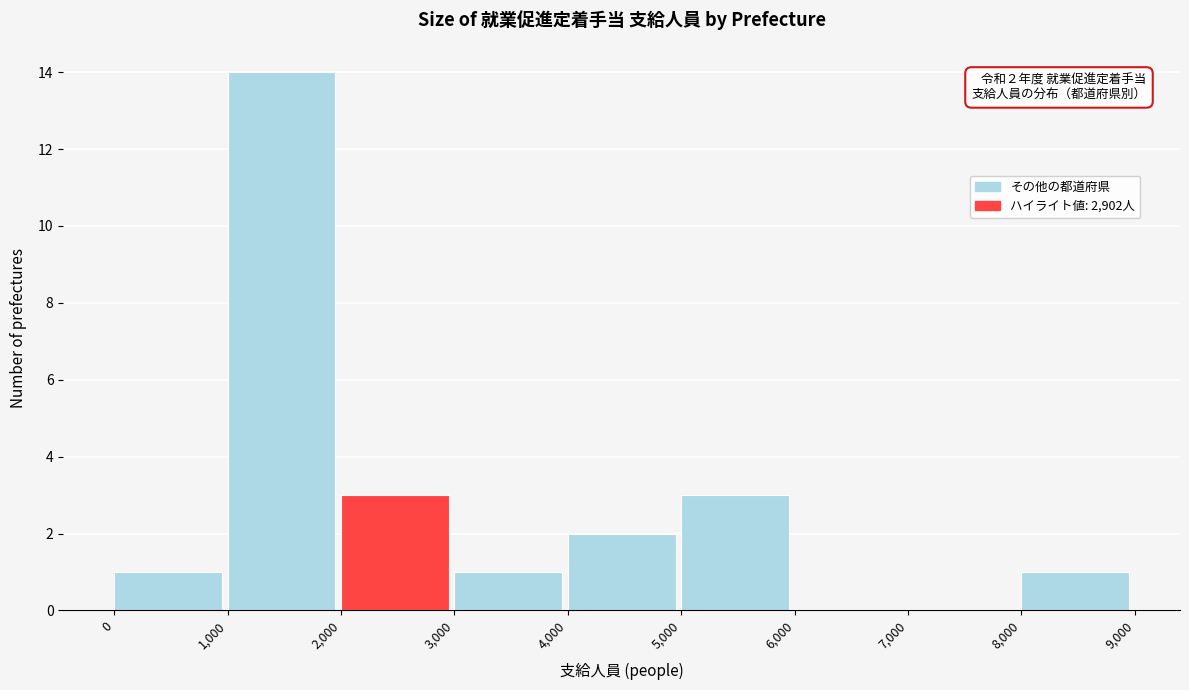

Which range on the x-axis has the tallest bar?

1,000 to 2,000